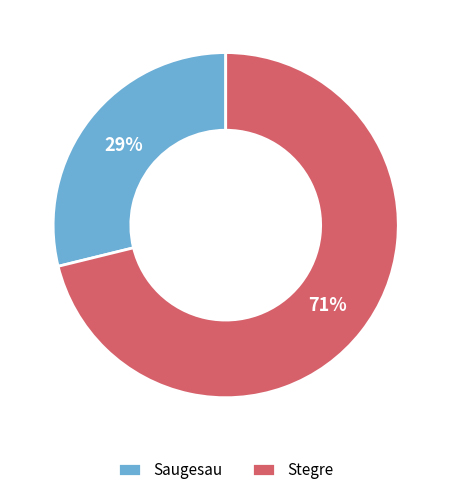

True or false: Saugesau accounts for 23% of the total.

False